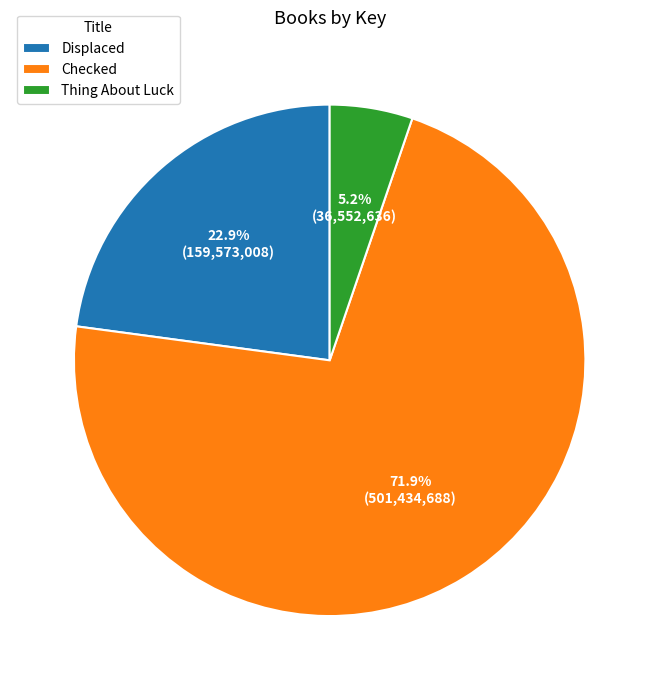

Rank the categories by value from lowest to highest.

Thing About Luck, Displaced, Checked